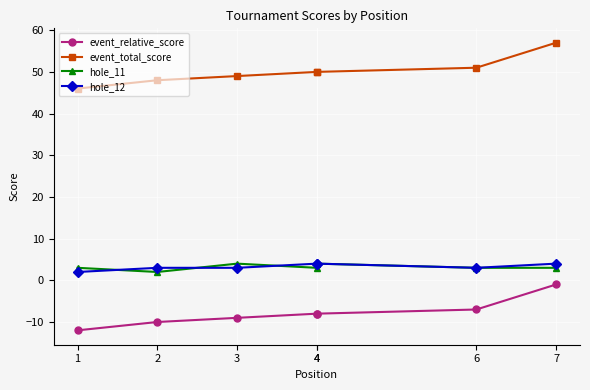

Where does the event_total_score series first go above 50?

6